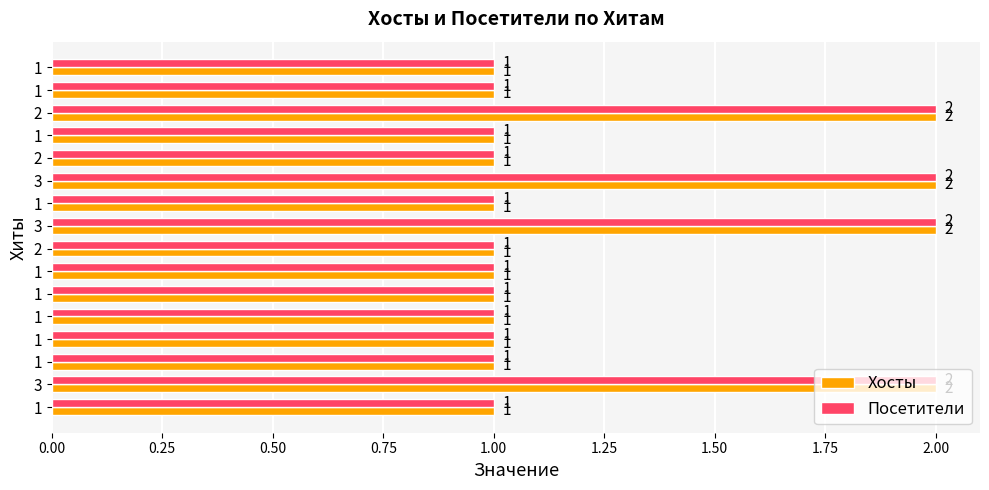

What are all the series names shown in the legend?

Хосты, Посетители